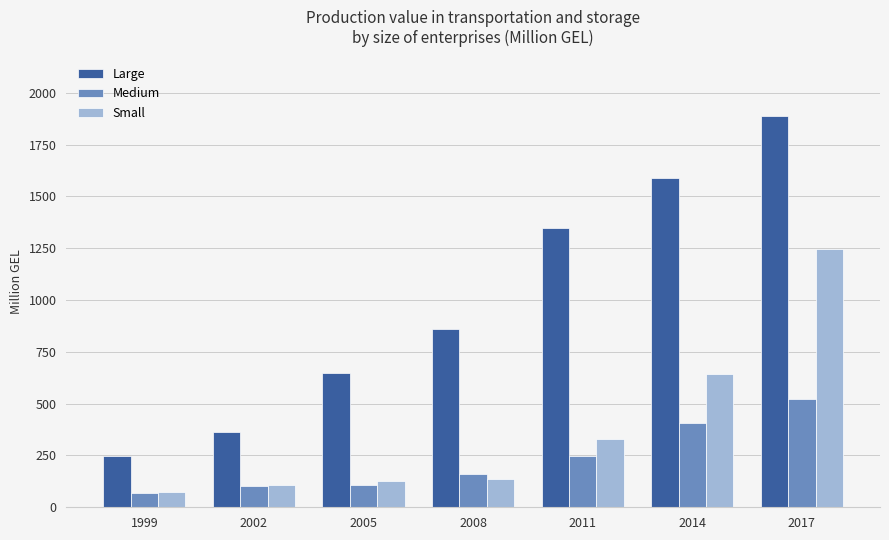

Which series has the largest range (max minus min)?

Large